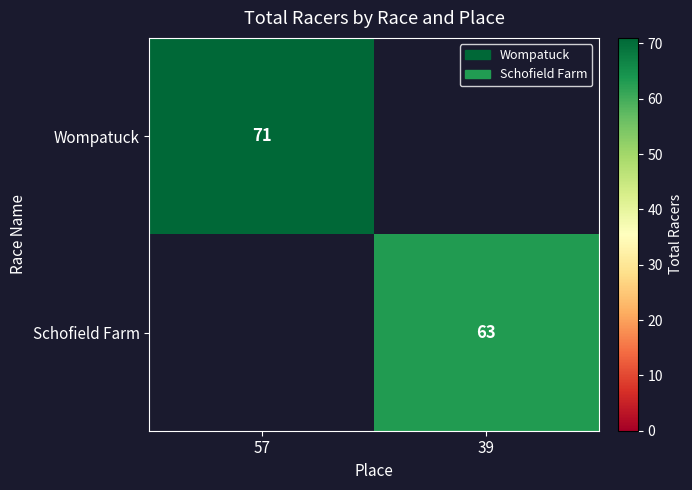

Which category has the lowest value across all series?

39